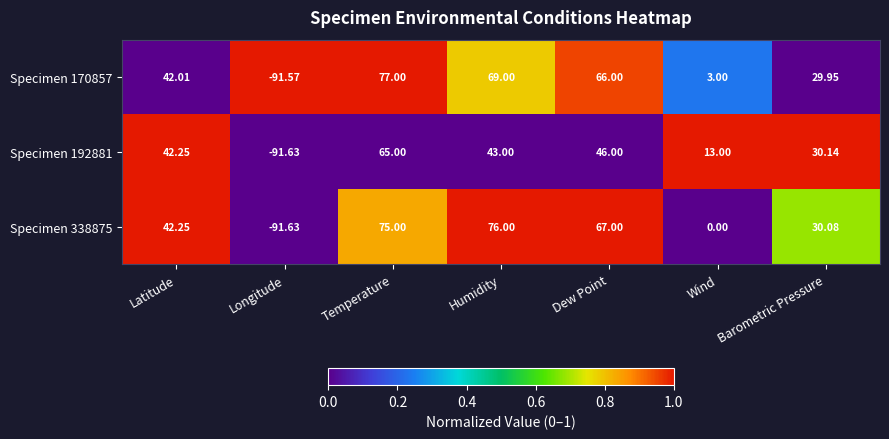

Is the value of Specimen 170857 at Dew Point greater than the value of Specimen 192881 at Barometric Pressure?

Yes